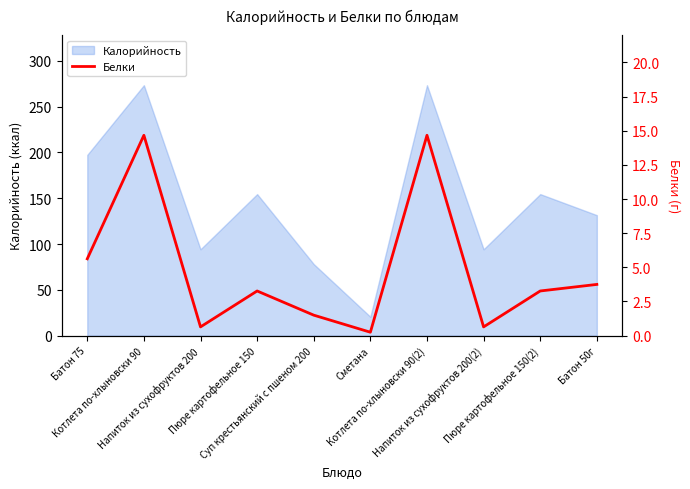

What is the average value?

4.8